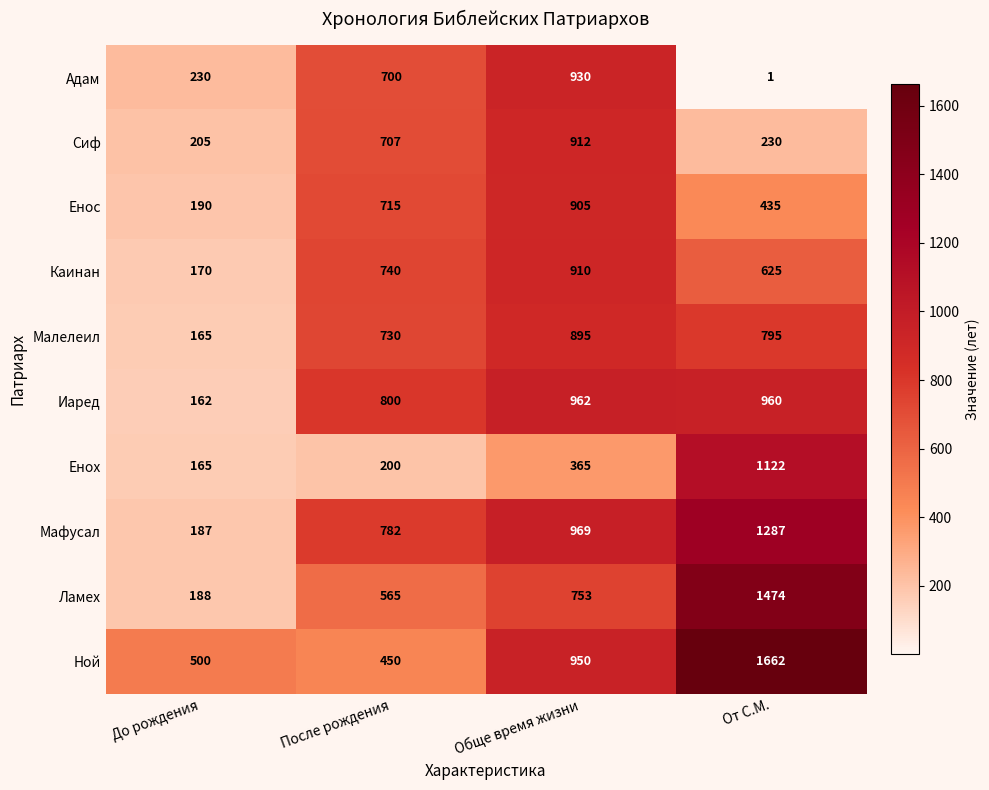

What is the sum of all Иаред values?

2884